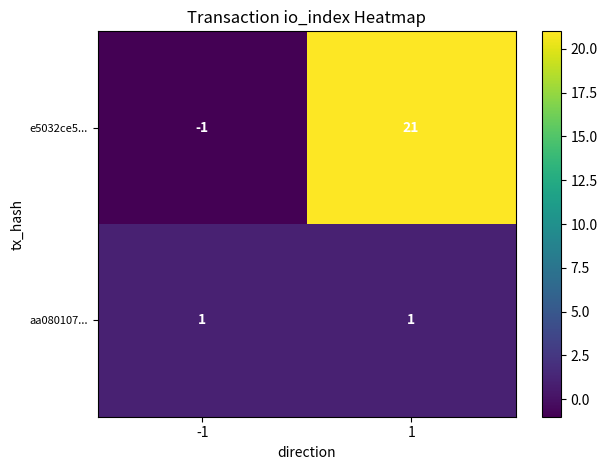

Which series has the largest total across all categories?

e5032ce5...